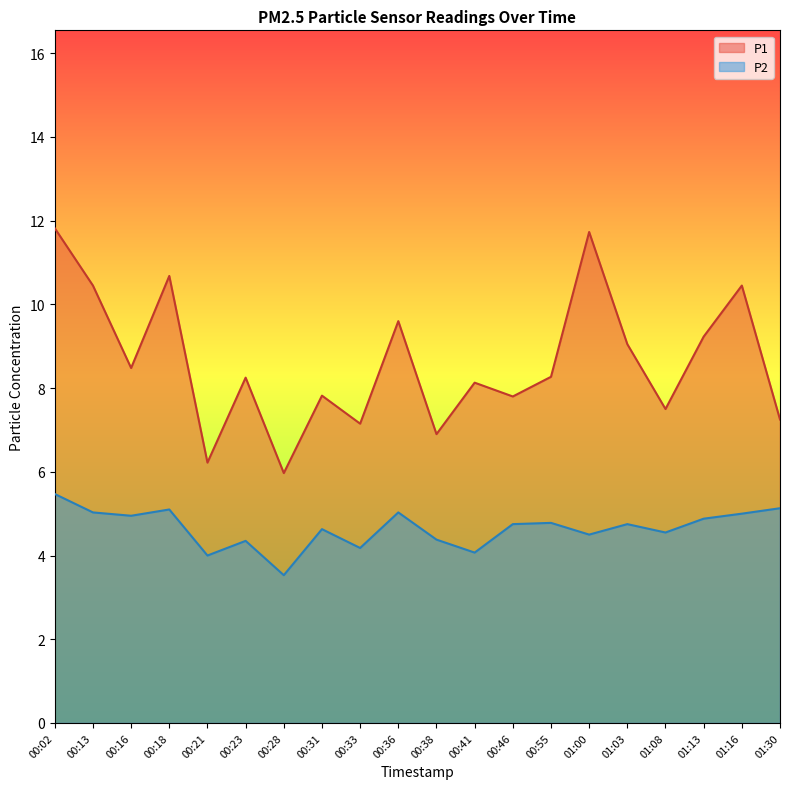

The value of P2 at 00:16 is 5.0. True or false?

True